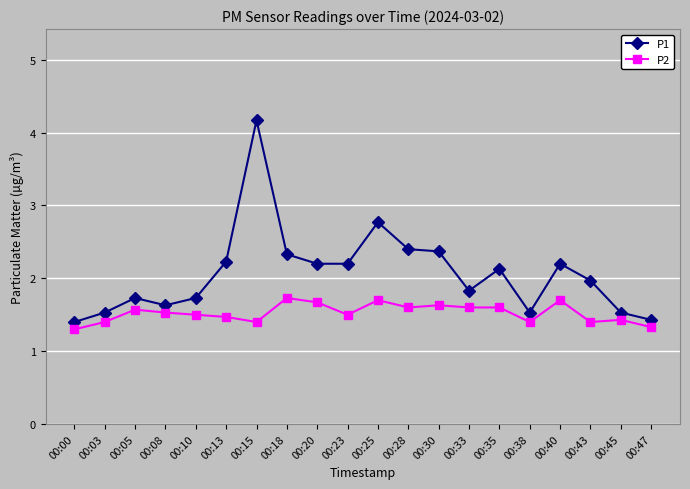

Is it true that P1 equals 2.4 at 00:28?

True